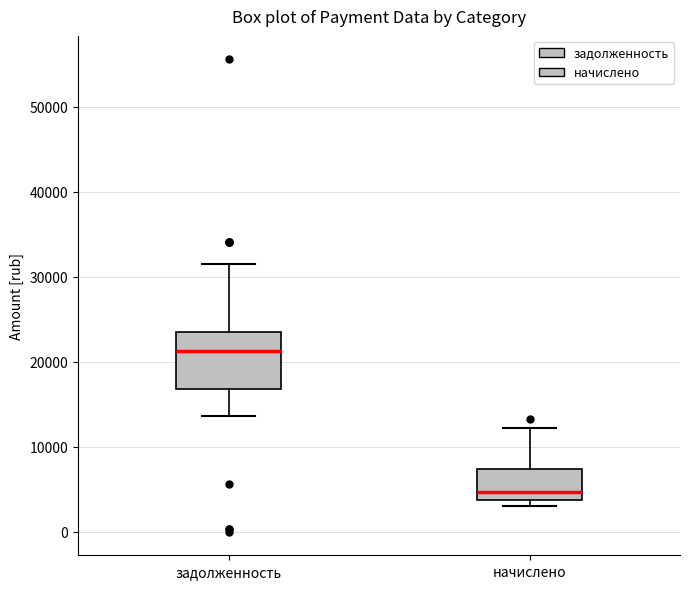

Where is the lower edge of the box for начислено on the y-axis? The values are not printed on the chart, so give them approximately, as read against the axis.

4000